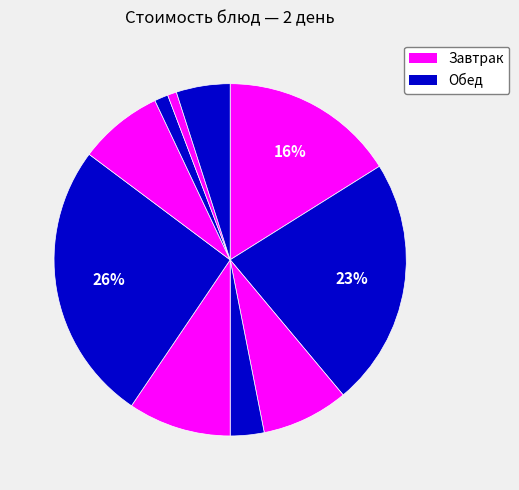

What is the smallest slice in the pie chart?

Хлеб ржаной